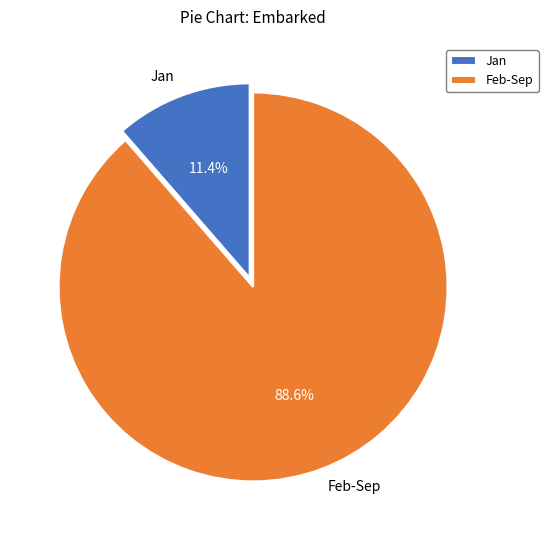

Rank the categories by value from highest to lowest.

Feb-Sep, Jan